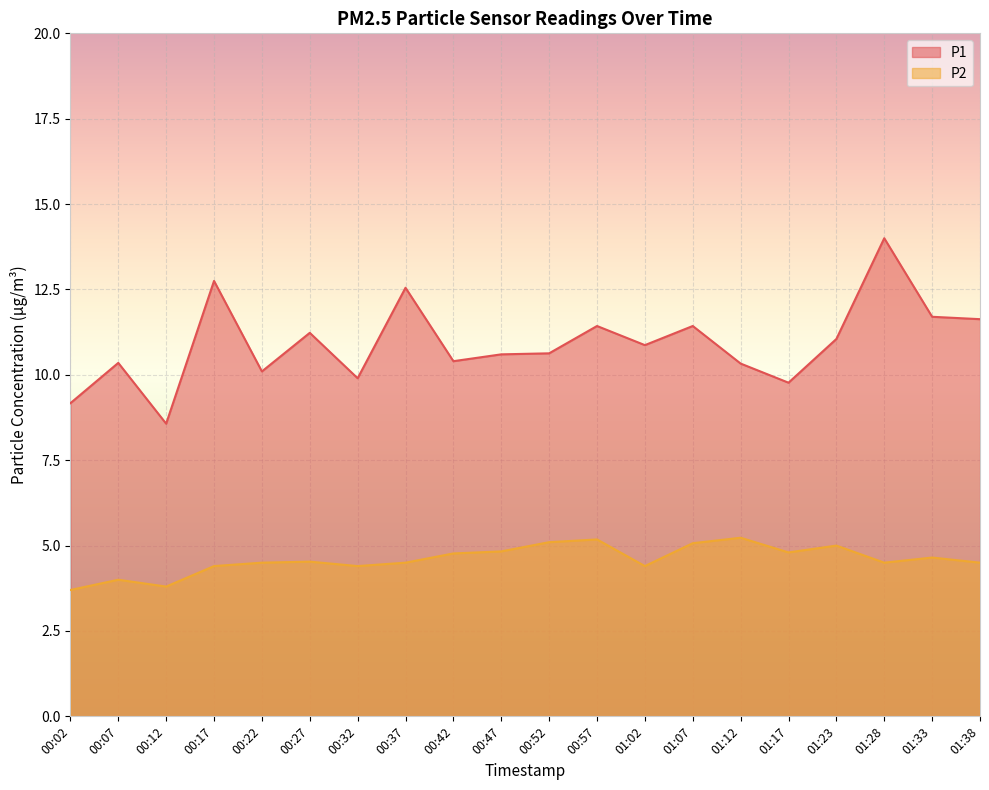

How many categories are shown in the chart?

20